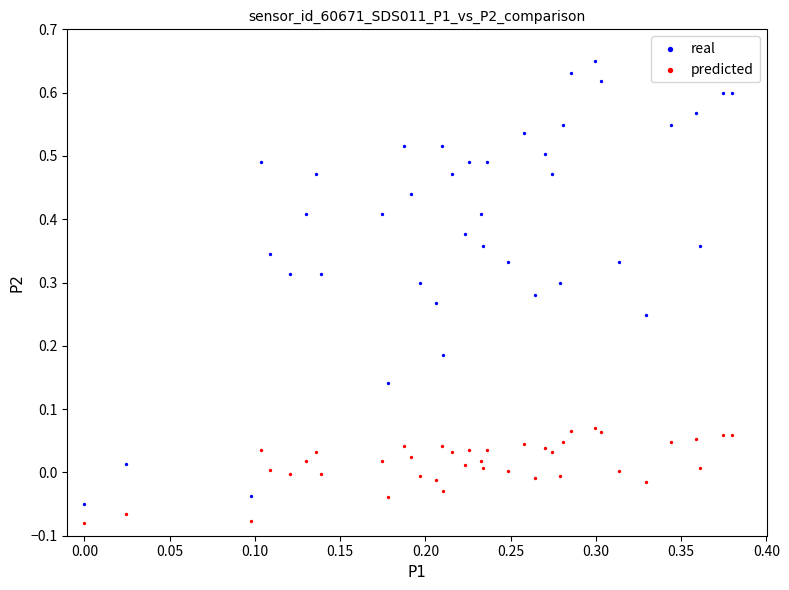

What are all the series names shown in the legend?

real, predicted